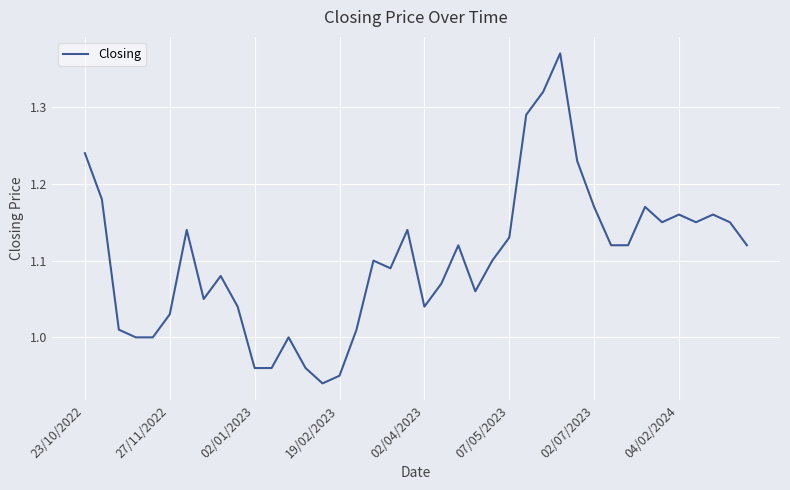

What is the difference between the maximum and minimum values?

0.4